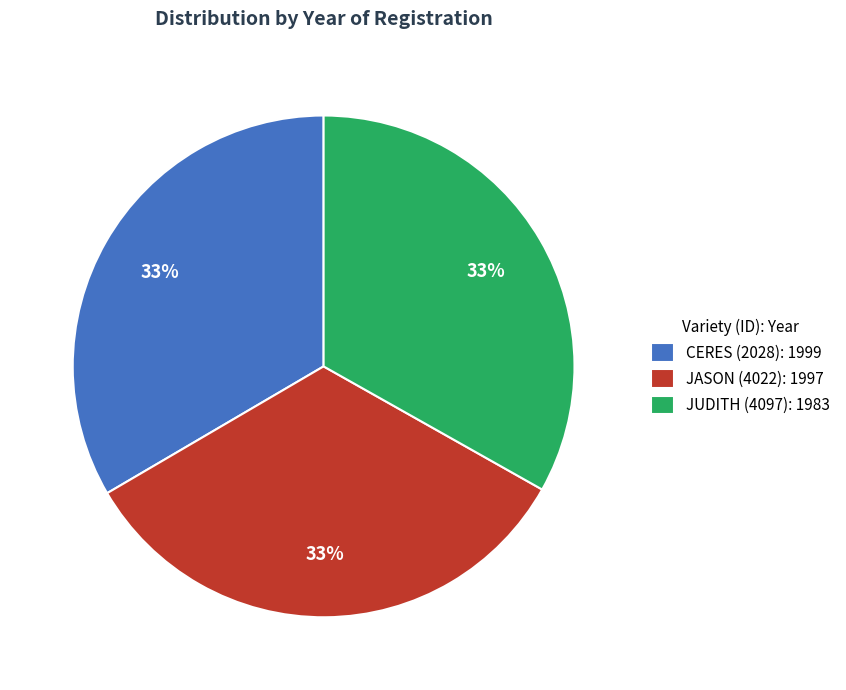

Is it true that CERES (2028) is 33% of the pie?

True